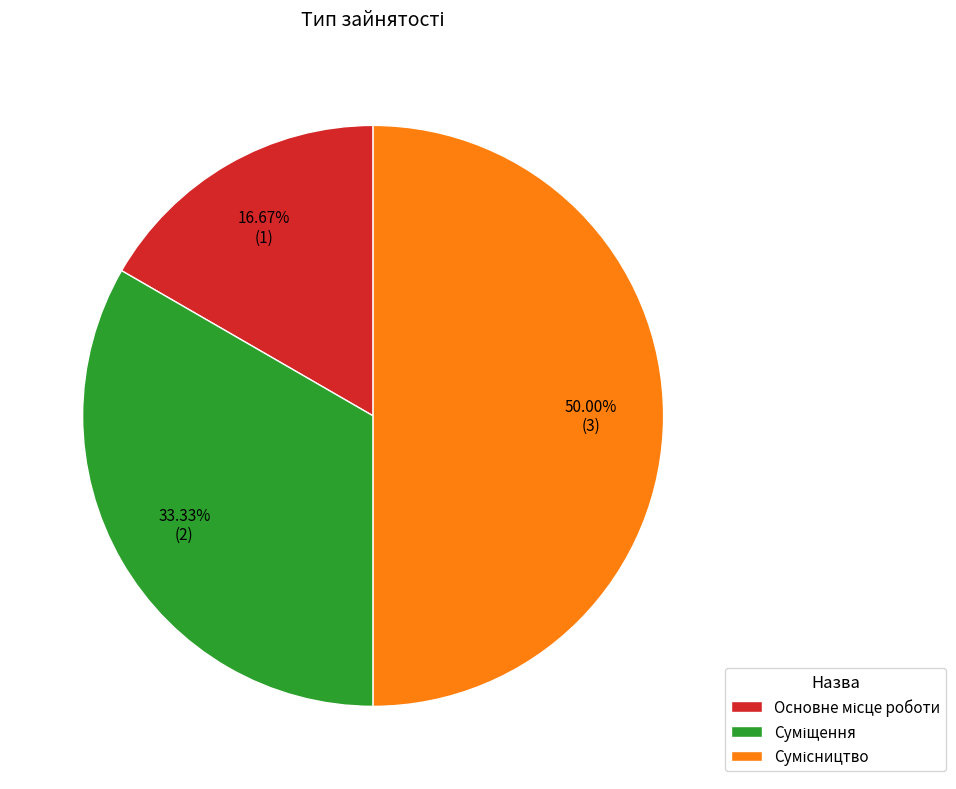

Is it true that Основне місце роботи is 23% of the pie?

False